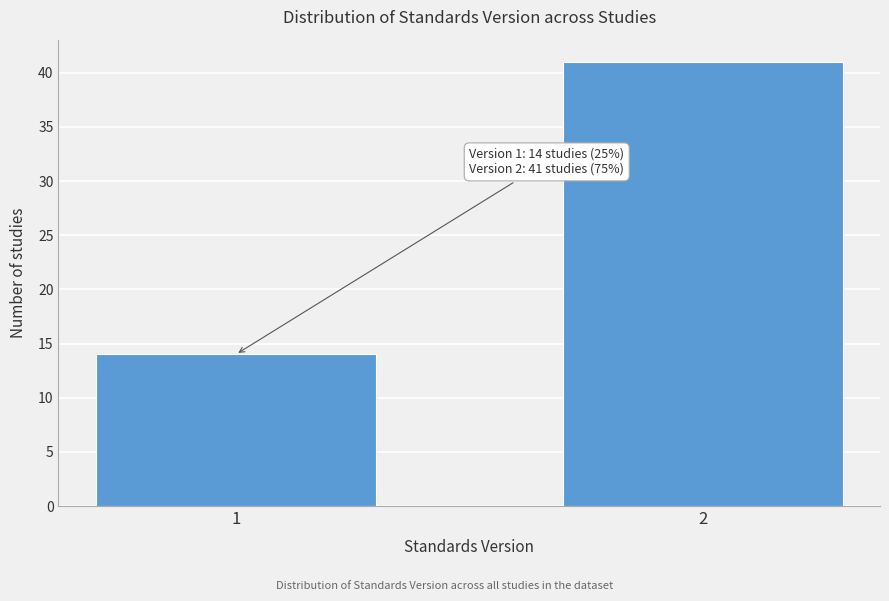

Reading left to right, extract all data points from this chart.

1=14	2=41